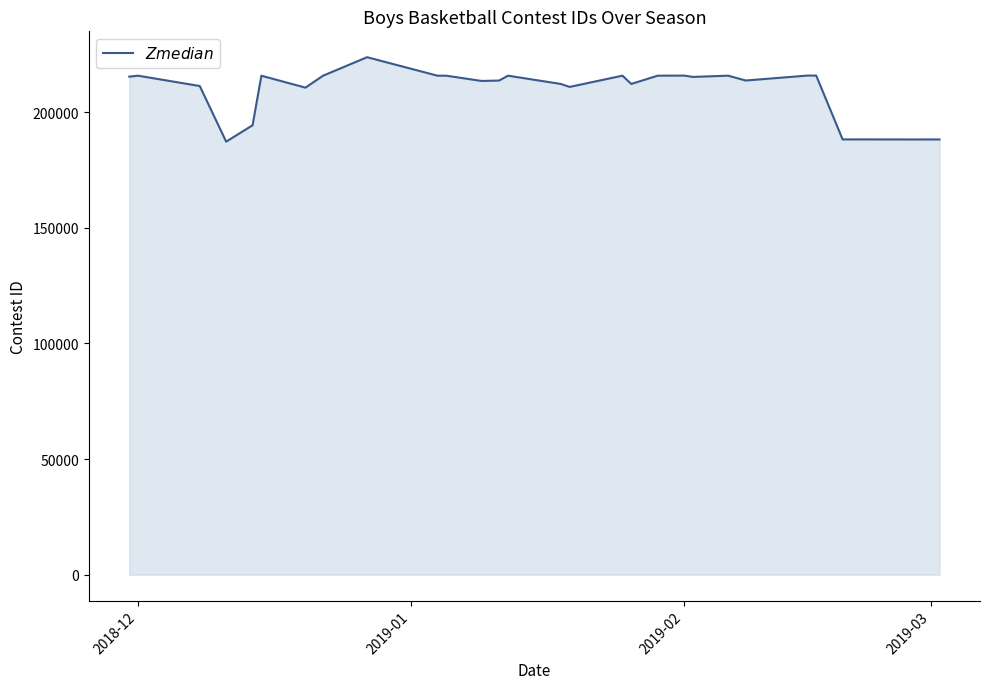

What is the difference between the maximum and minimum values?

36509